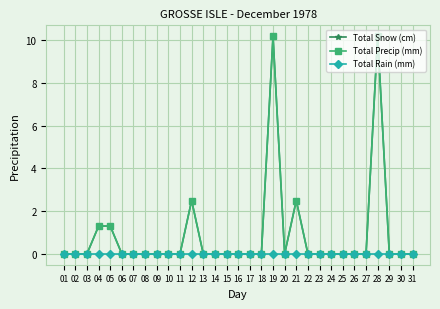

List the labels in order of Total Rain (mm) value, largest first.

01, 02, 03, 04, 05, 06, 07, 08, 09, 10, 11, 12, 13, 14, 15, 16, 17, 18, 19, 20, 21, 22, 23, 24, 25, 26, 27, 28, 29, 30, 31